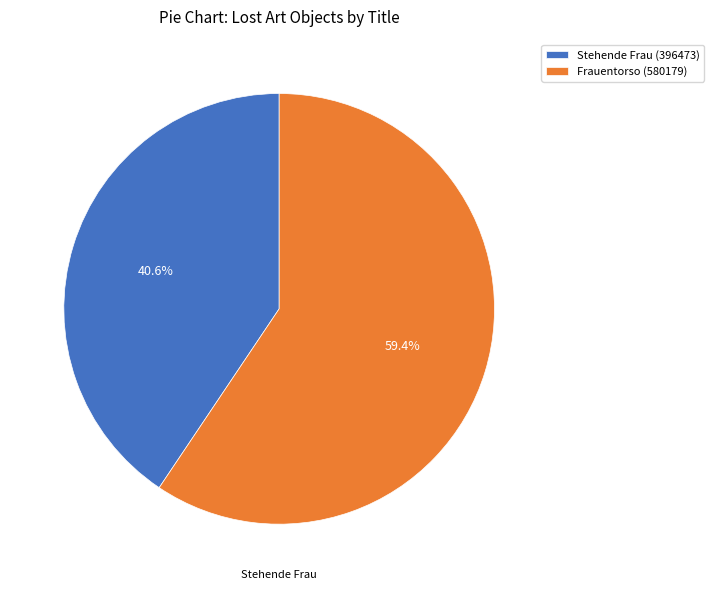

Which has a higher value, Frauentorso (580179) or Stehende Frau (396473)?

Frauentorso (580179)